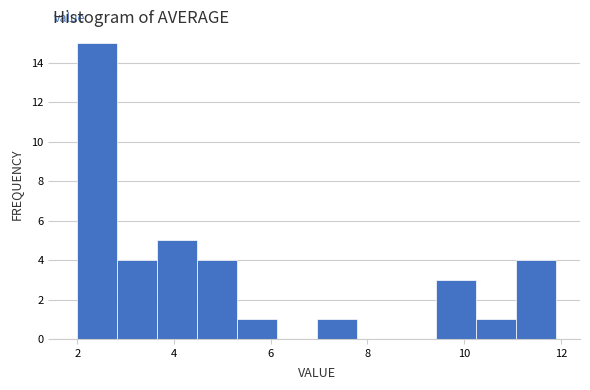

How tall is the bar that spans 2.8 to 3.6 on the x-axis? Neither the bar edges nor the heights are printed on the chart, so give them approximately, as read against the axes.

4